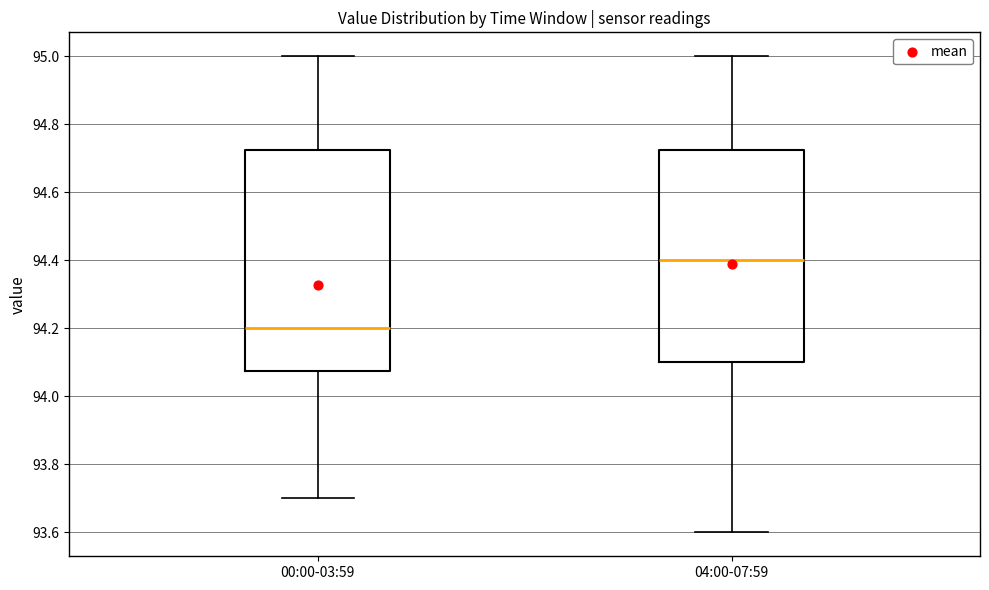

Reading left to right, read every box against the y-axis: the position of its median line, the range the box covers, and the ends of its whiskers. The values are not printed on the chart, so give them approximately, as read against the axis.

00:00-03:59: median 94.20, box 94.08 to 94.72, whiskers 93.70 to 95.00
04:00-07:59: median 94.40, box 94.10 to 94.72, whiskers 93.60 to 95.00